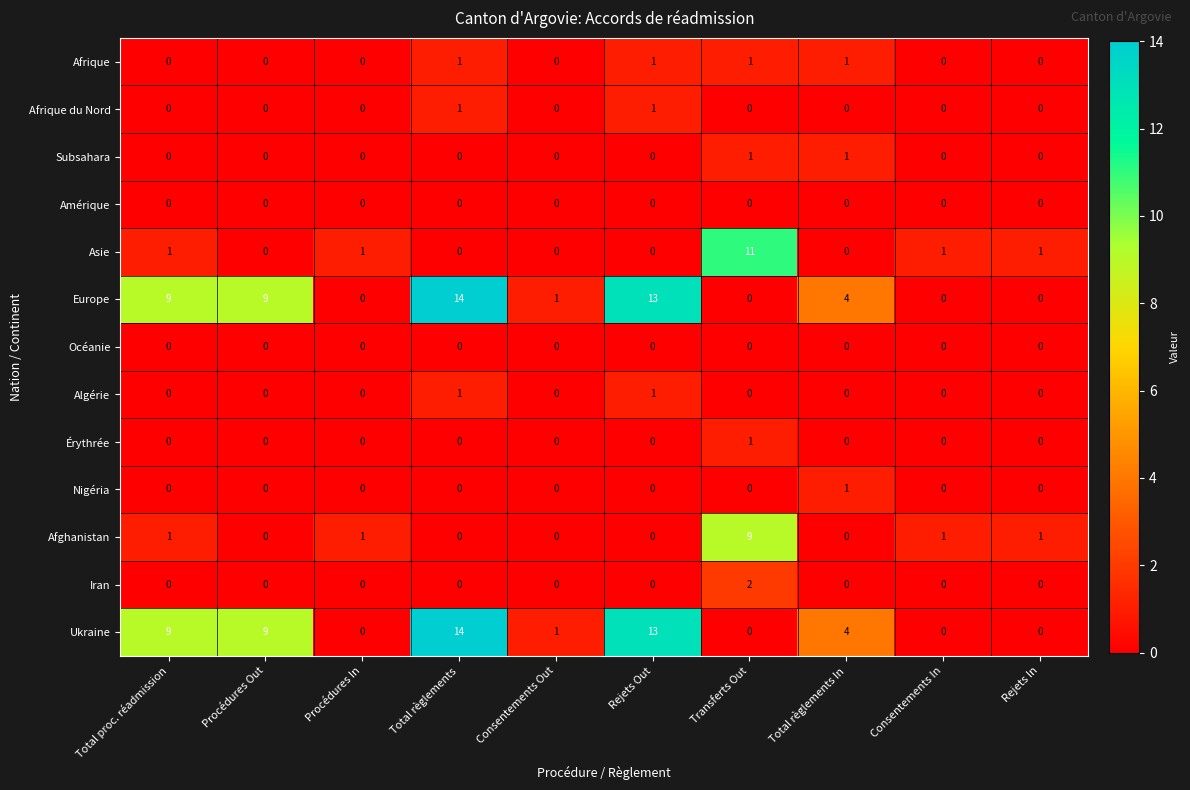

What is the total value across all series at Consentements In?

2